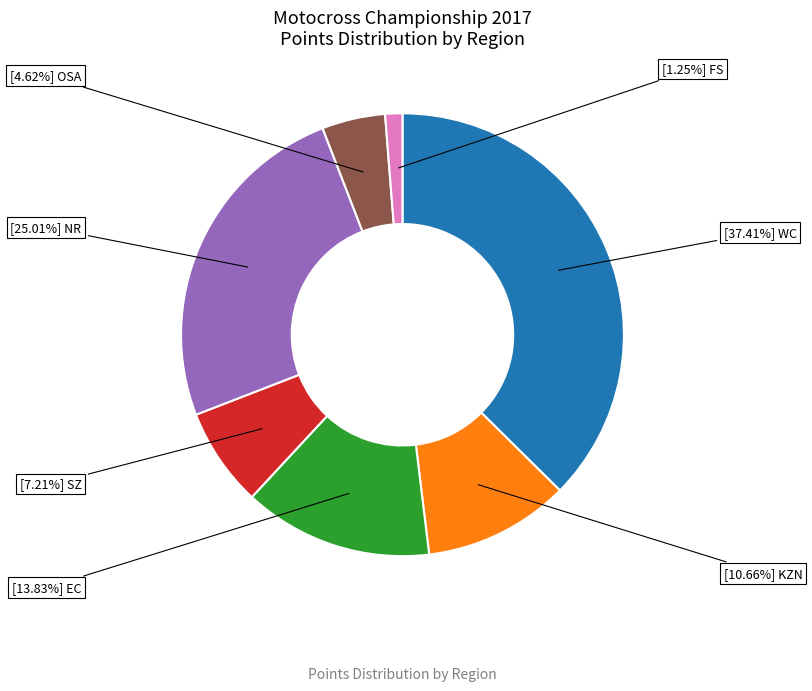

Does any single category account for the majority?

No